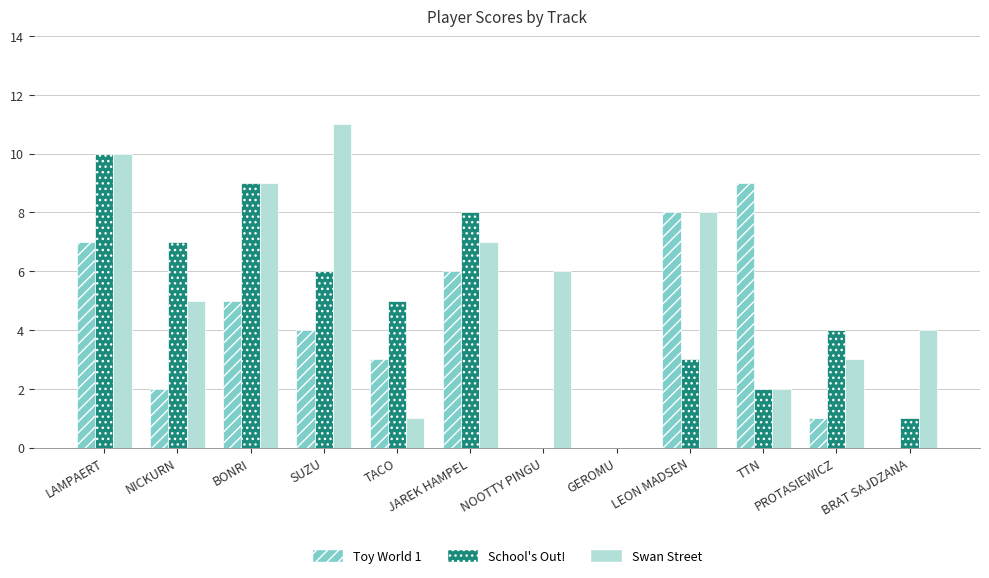

Reading left to right, what are all the values shown in this chart?

Toy World 1: LAMPAERT=7	NICKURN=2	BONRI=5	SUZU=4	TACO=3	JAREK HAMPEL=6	NOOTTY PINGU=0	GEROMU=0	LEON MADSEN=8	TTN=9	PROTASIEWICZ=1	BRAT SAJDZANA=0
School's Out!: LAMPAERT=10	NICKURN=7	BONRI=9	SUZU=6	TACO=5	JAREK HAMPEL=8	NOOTTY PINGU=0	GEROMU=0	LEON MADSEN=3	TTN=2	PROTASIEWICZ=4	BRAT SAJDZANA=1
Swan Street: LAMPAERT=10	NICKURN=5	BONRI=9	SUZU=11	TACO=1	JAREK HAMPEL=7	NOOTTY PINGU=6	GEROMU=0	LEON MADSEN=8	TTN=2	PROTASIEWICZ=3	BRAT SAJDZANA=4